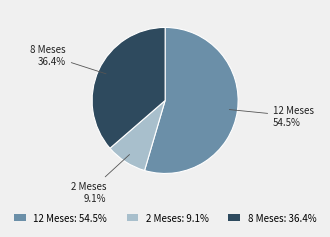

Rank the categories by value from lowest to highest.

2 Meses: 9.1%, 8 Meses: 36.4%, 12 Meses: 54.5%